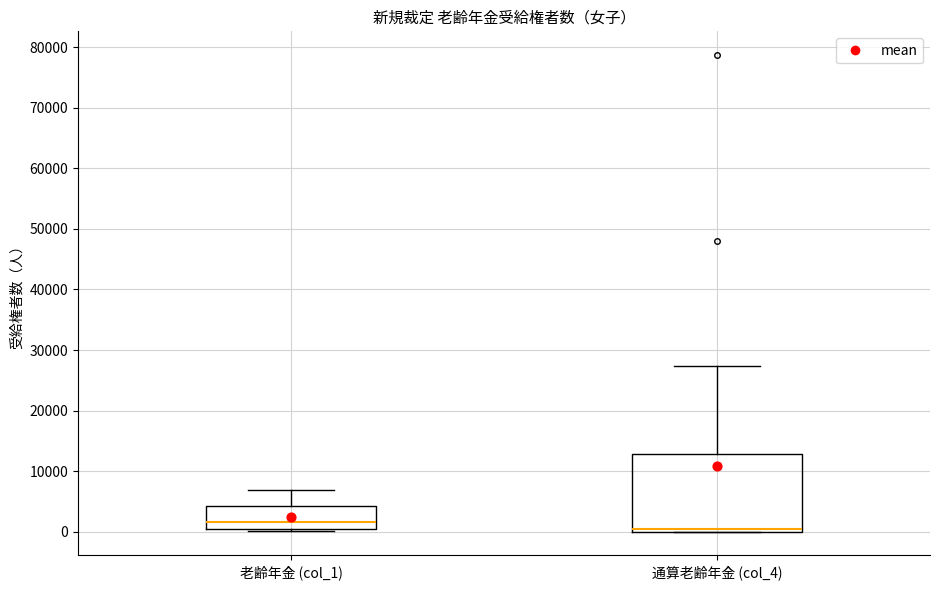

Which box has the highest median line?

老齢年金 (col_1)